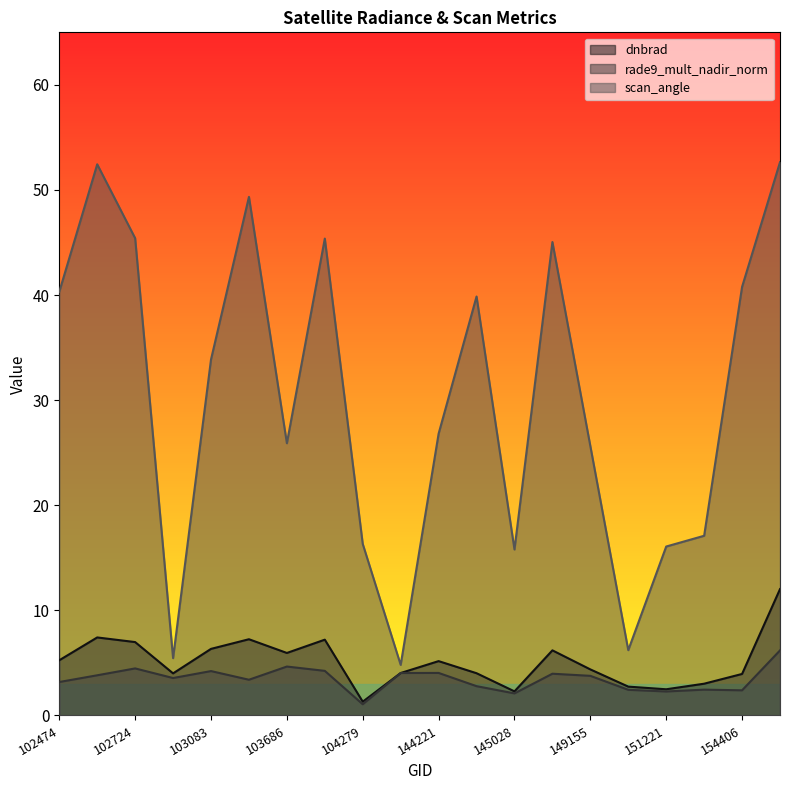

How many data points in rade9_mult_nadir_norm are above 3?

13